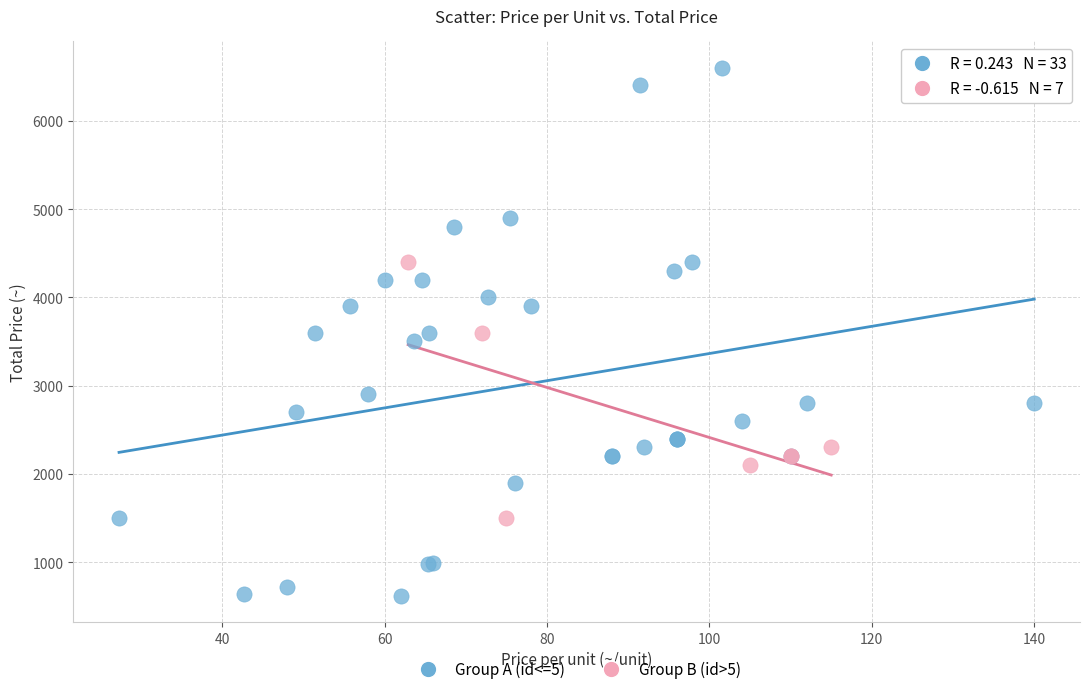

Which series contains the highest Y value?

Group A (id<=5)